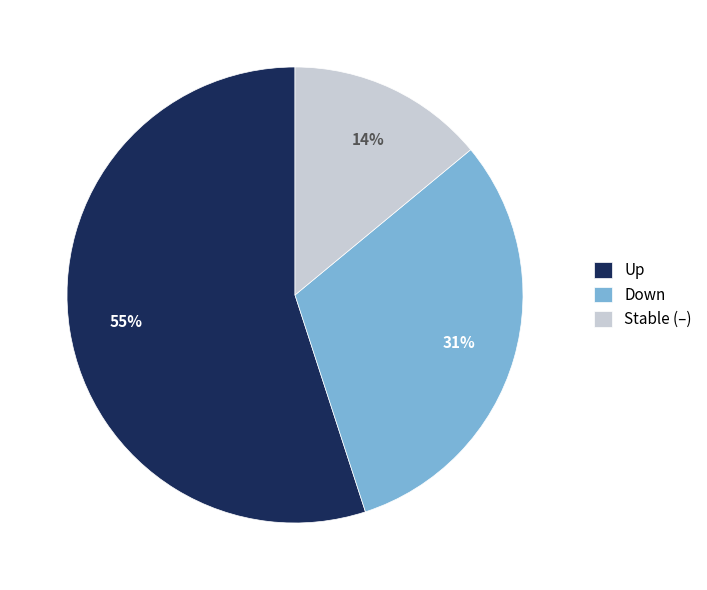

To the nearest percent, what is the average slice percentage?

33%